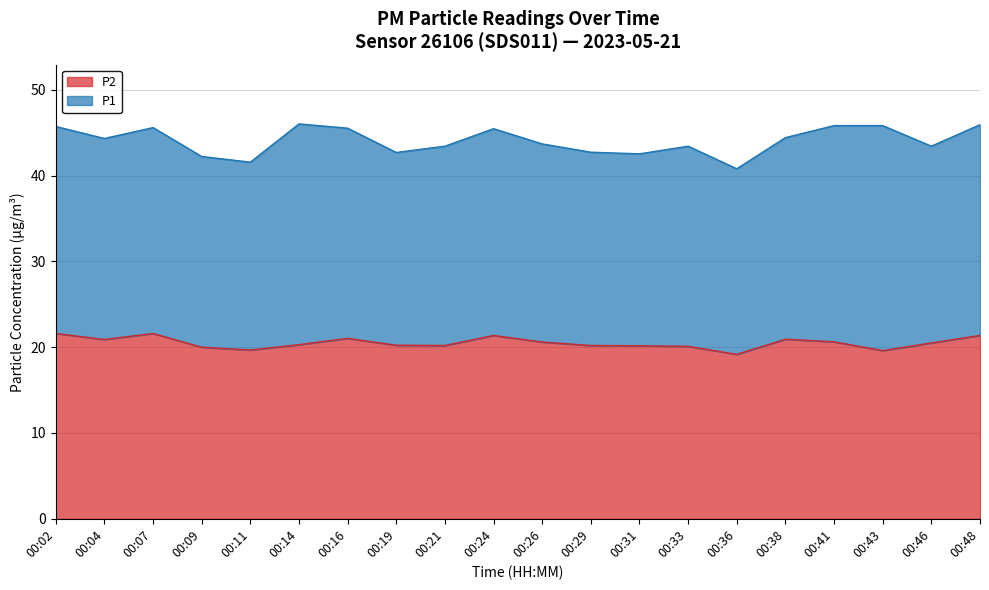

What is the difference between the second highest and second lowest values?

2.0